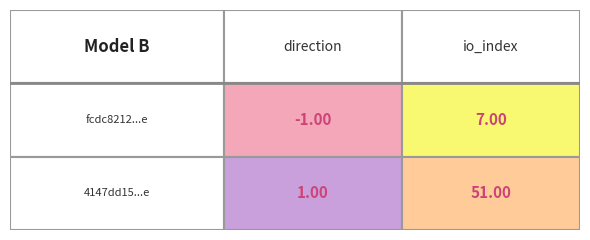

Rank the categories by 4147dd15ca8456a9a3a667f359a81c543ed68bc value from lowest to highest.

0, 1